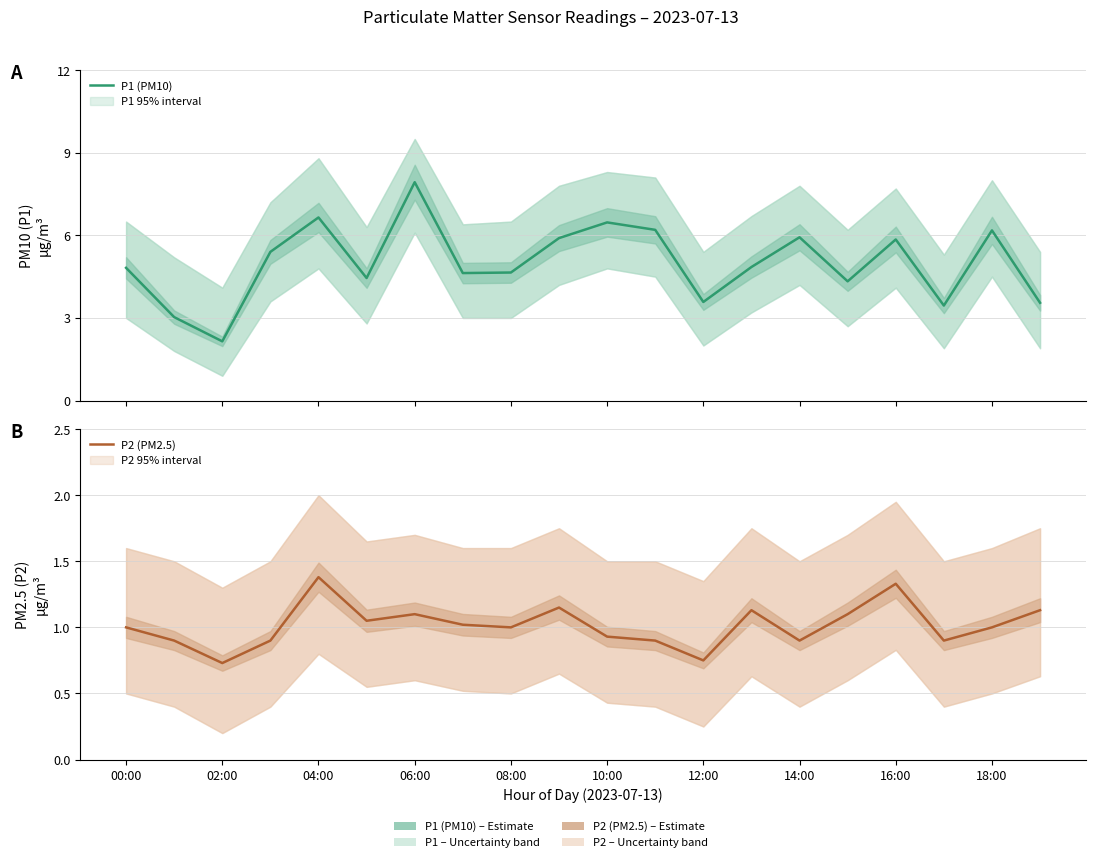

What position from the right is 00:00?

20